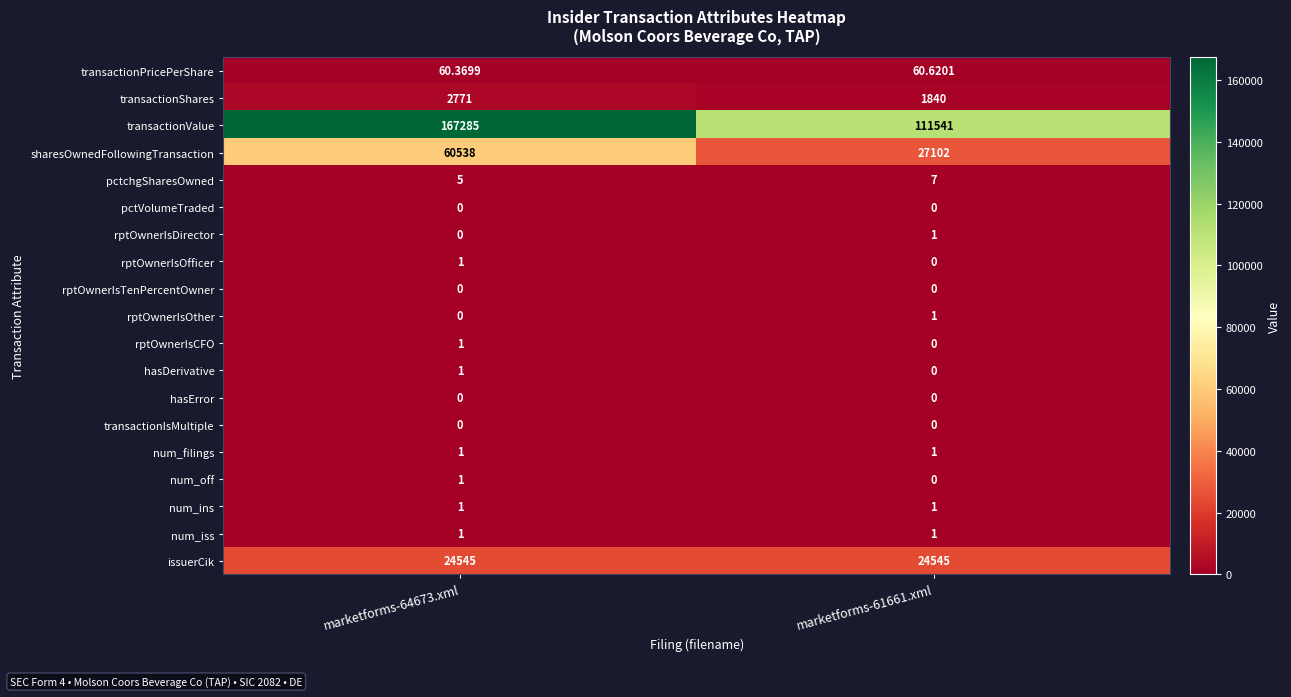

Is the value of num_filings at marketforms-64673.xml greater than the value of pctVolumeTraded at marketforms-61661.xml?

Yes